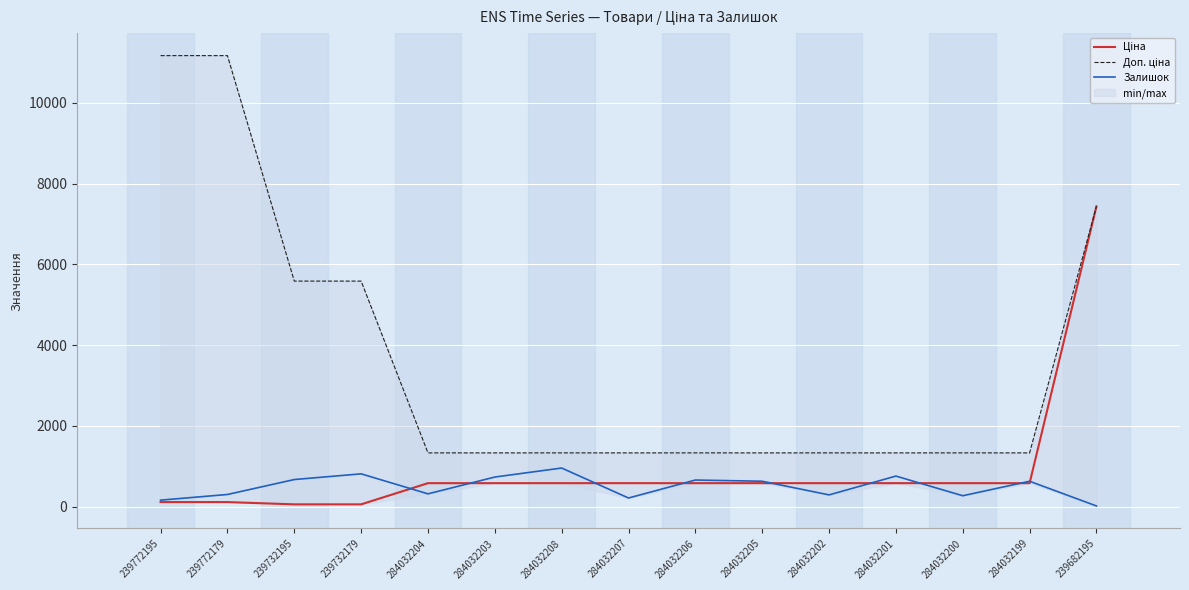

How many series are shown in this chart?

3